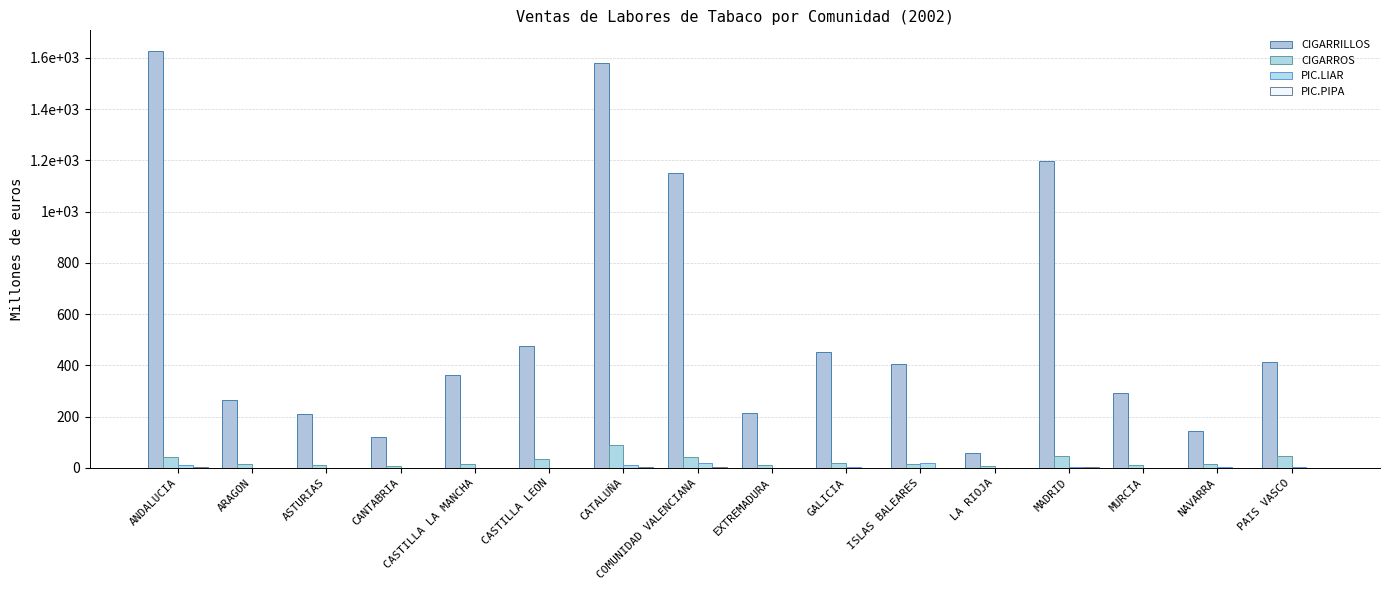

What is the difference between the CIGARROS values at ARAGON and ANDALUCIA?

25.2